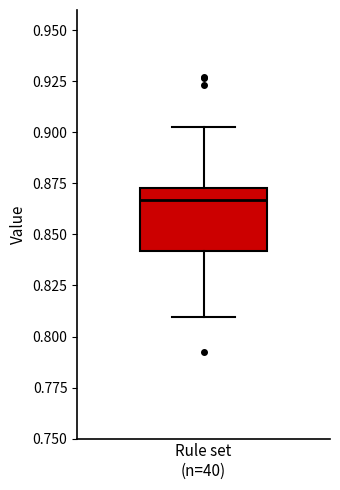

Read this box plot against the y-axis: the position of the median line, the range covered by the box, and the ends of both whiskers. The values are not printed on the chart, so give them approximately, as read against the axis.

median 0.865, box 0.840 to 0.875, whiskers 0.810 to 0.900